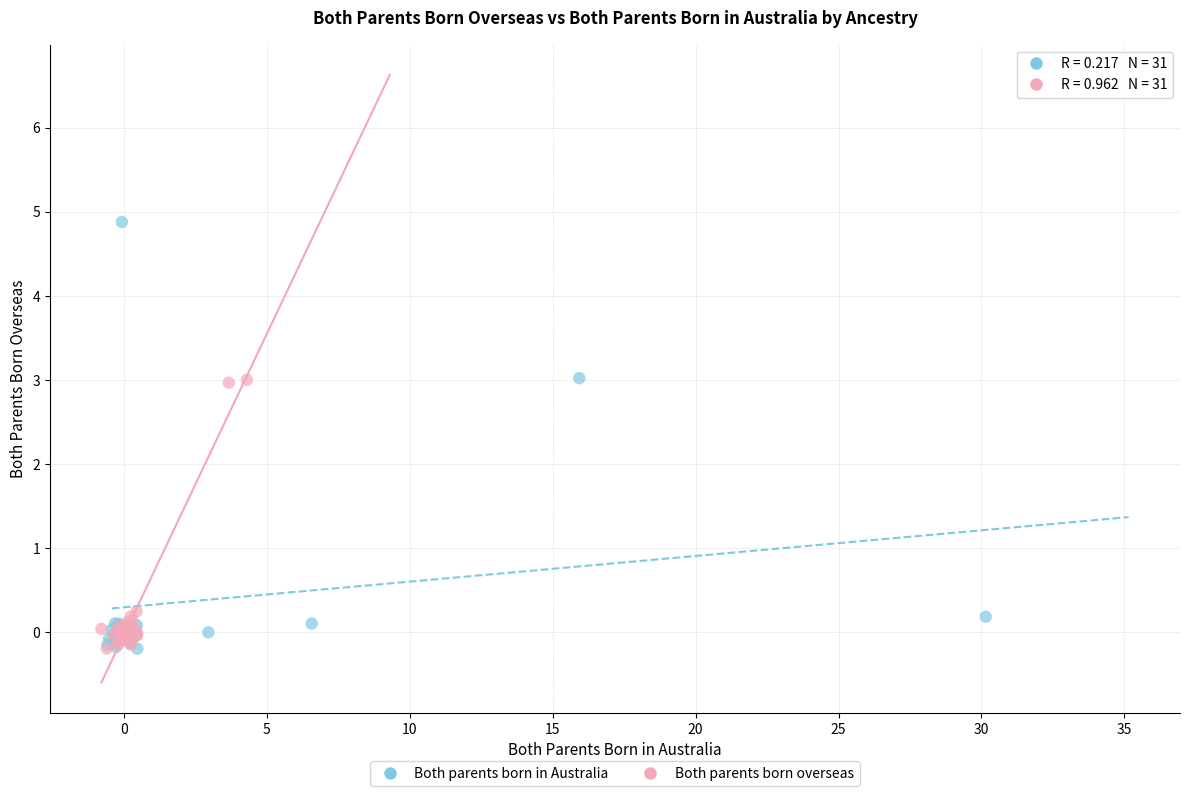

Which series has the widest spread of Y values?

Both parents born in Australia